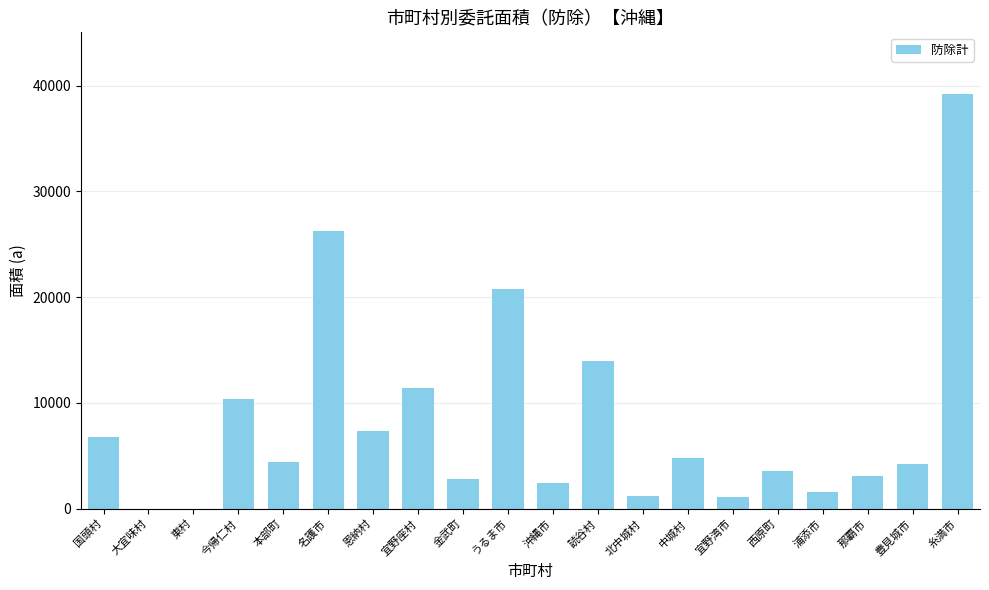

What is the average value?

8264.5